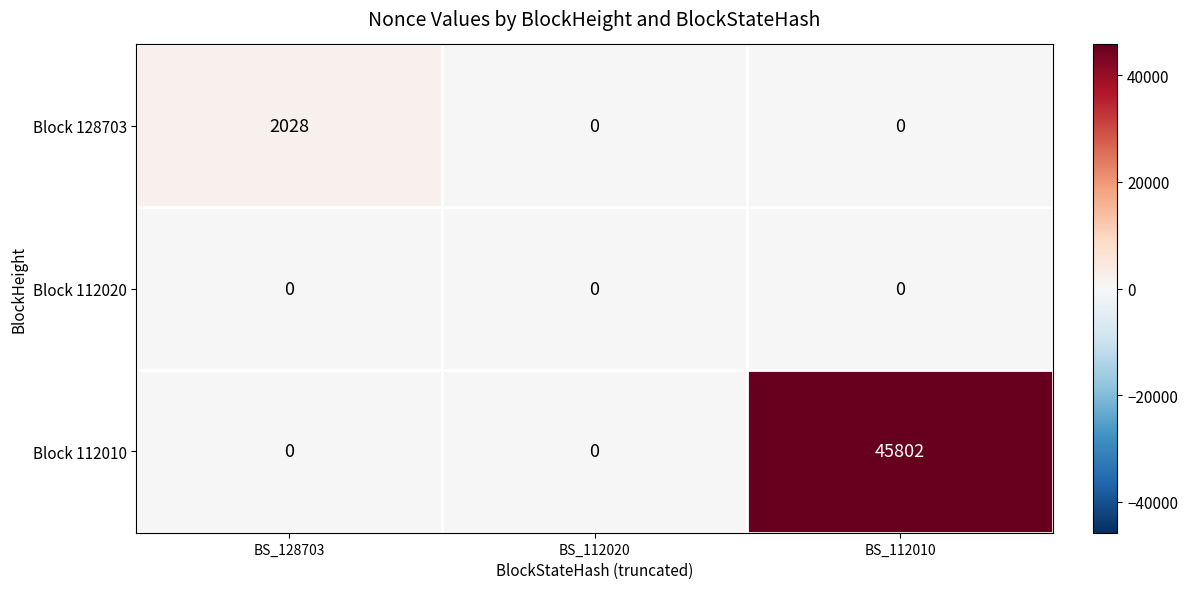

At how many categories does at least one series exceed 16274?

1